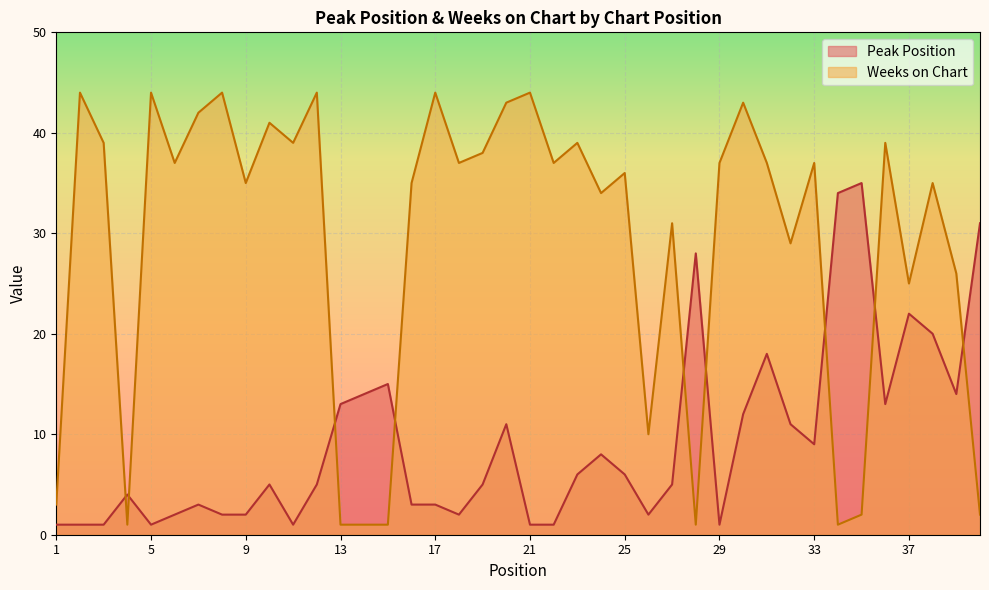

List the labels in order of Weeks on Chart value, smallest first.

4, 13, 14, 15, 28, 34, 35, 40, 1, 26, 37, 39, 32, 27, 24, 9, 16, 38, 25, 6, 18, 22, 29, 31, 33, 19, 3, 11, 23, 36, 10, 7, 20, 30, 2, 5, 8, 12, 17, 21